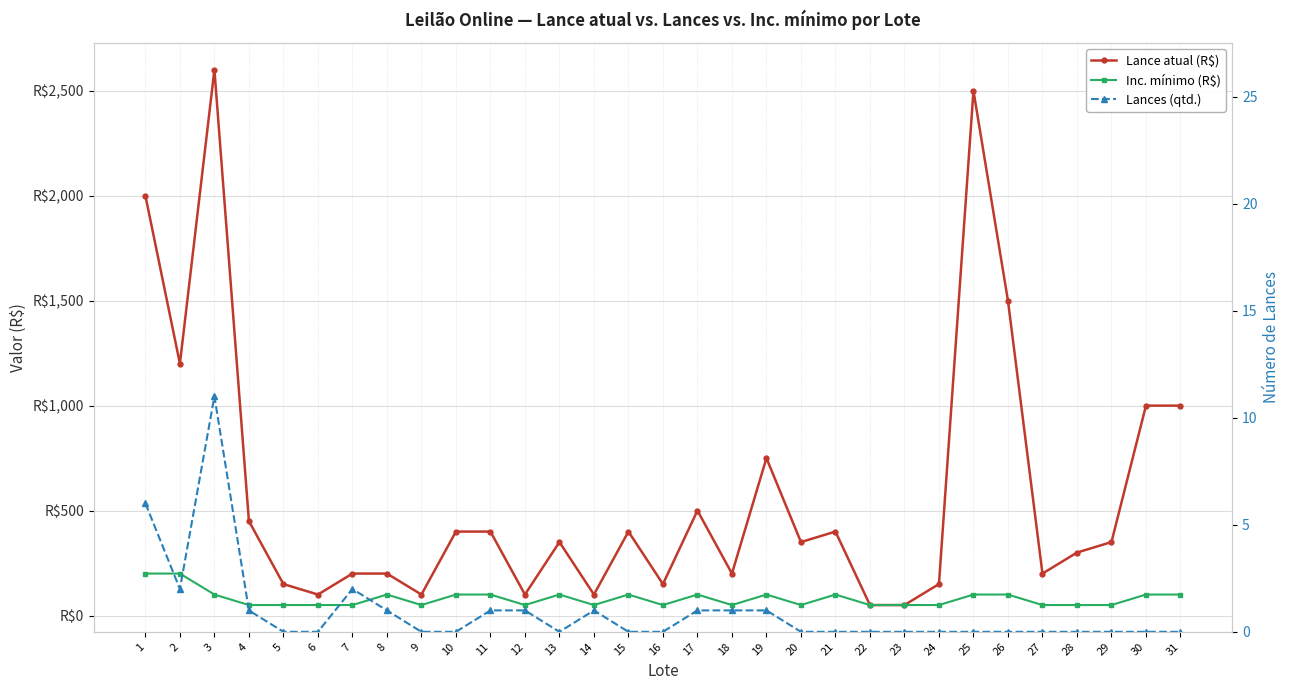

At which category is the sum across all series the highest?

3